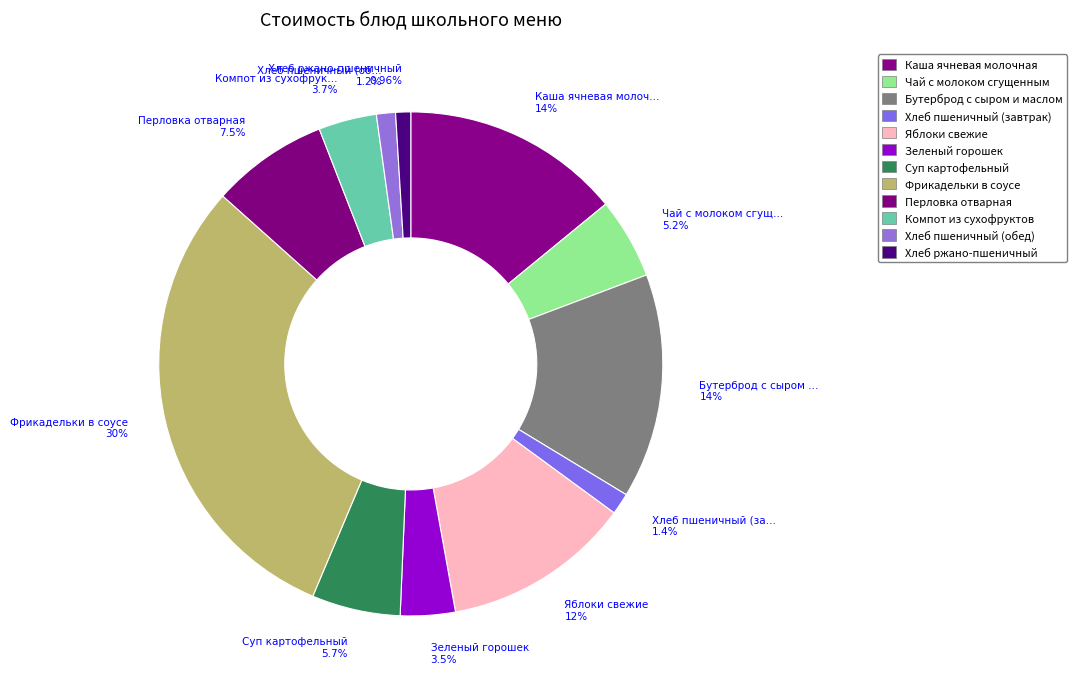

Which category has the biggest portion of the pie?

Фрикадельки в соусе